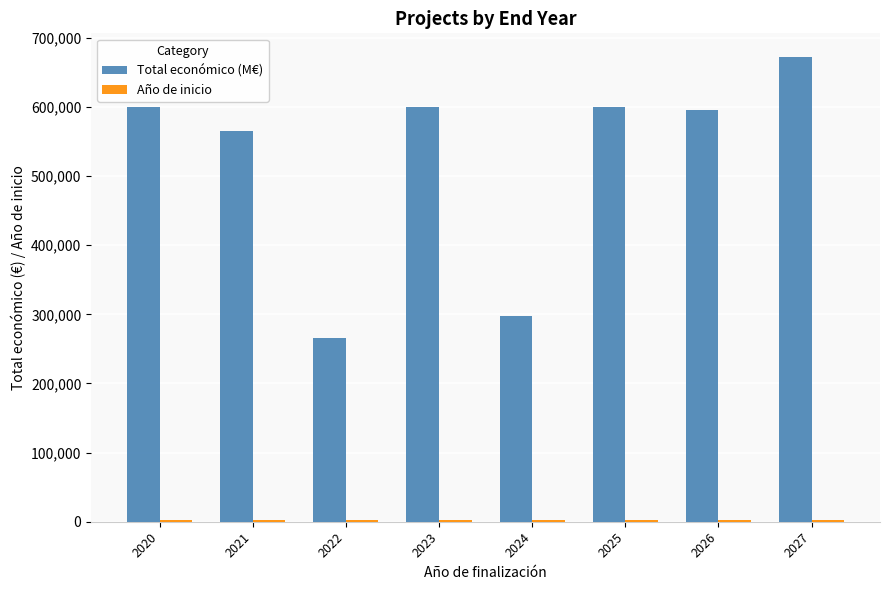

What is the maximum value shown in the chart?

672807